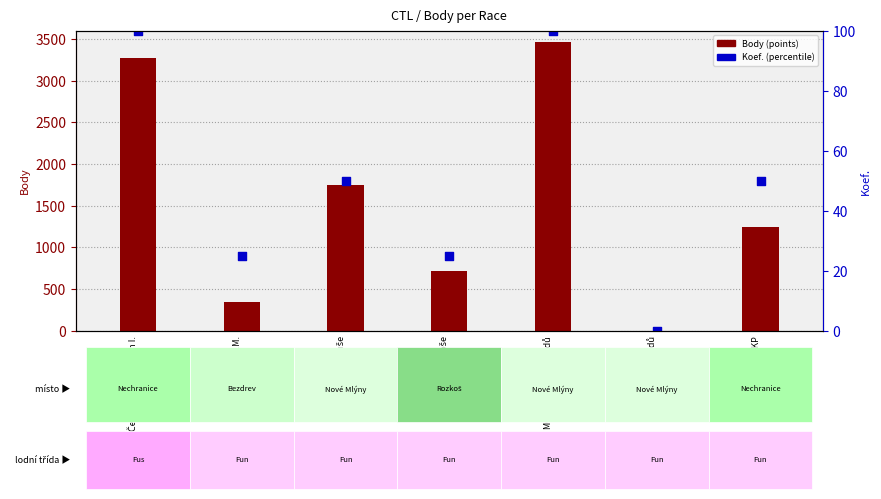

What is the total value across all series at Věstonická Venuše?

1797